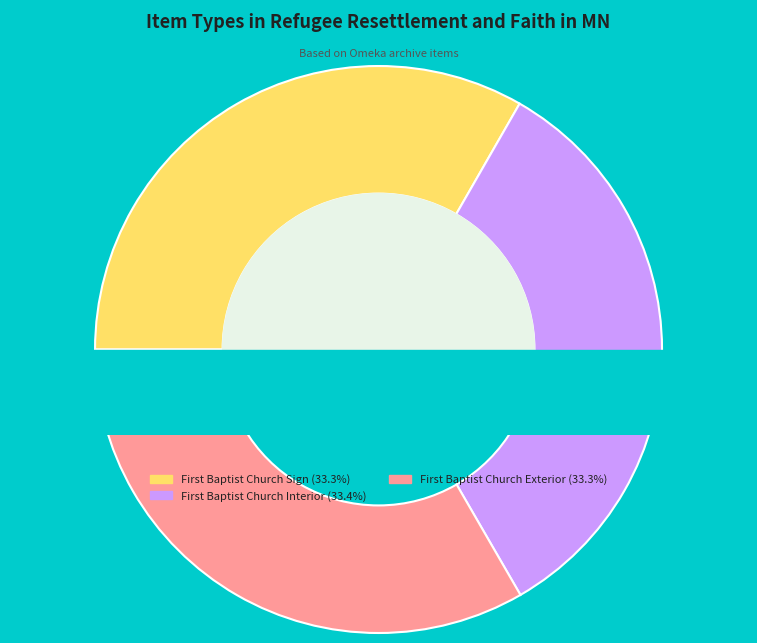

Is there any slice that represents more than half of the pie?

No